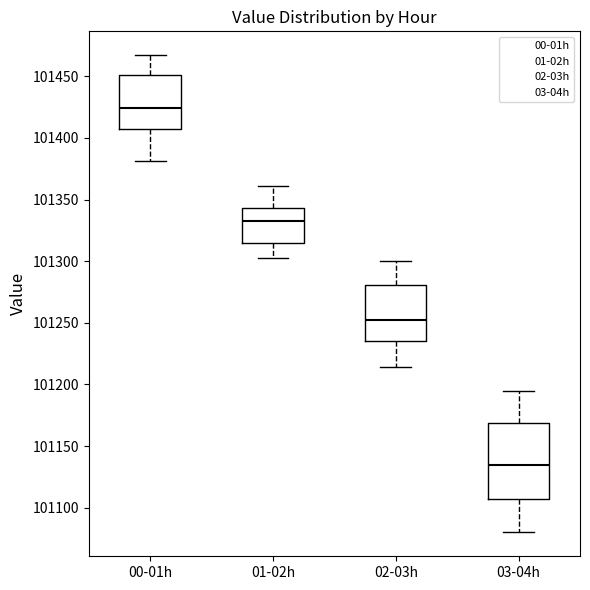

Which box has the lowest median line?

03-04h